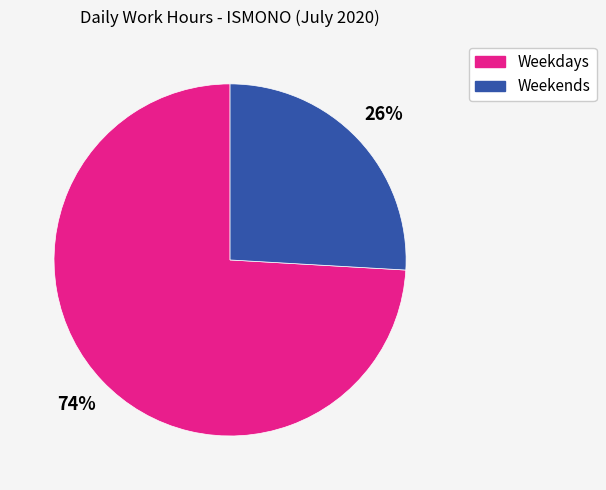

To the nearest percent, what is the difference between the largest and smallest slice percentages?

48%